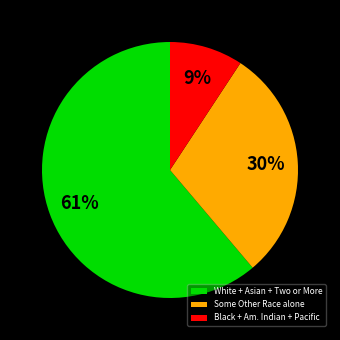

Rank the categories by value from highest to lowest.

White + Asian + Two or More, Some Other Race alone, Black + Am. Indian + Pacific